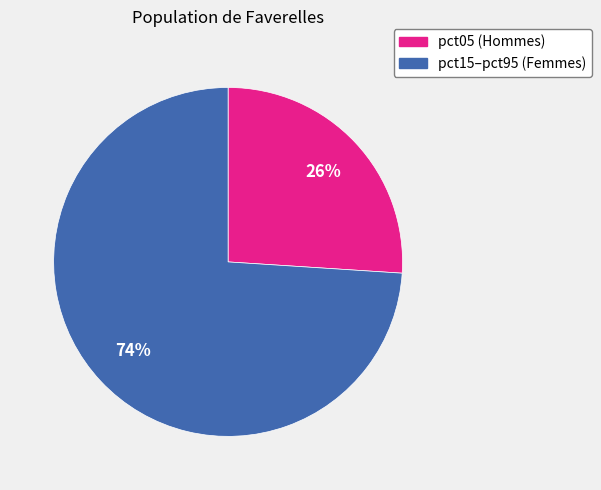

How many segments does this pie chart have?

2